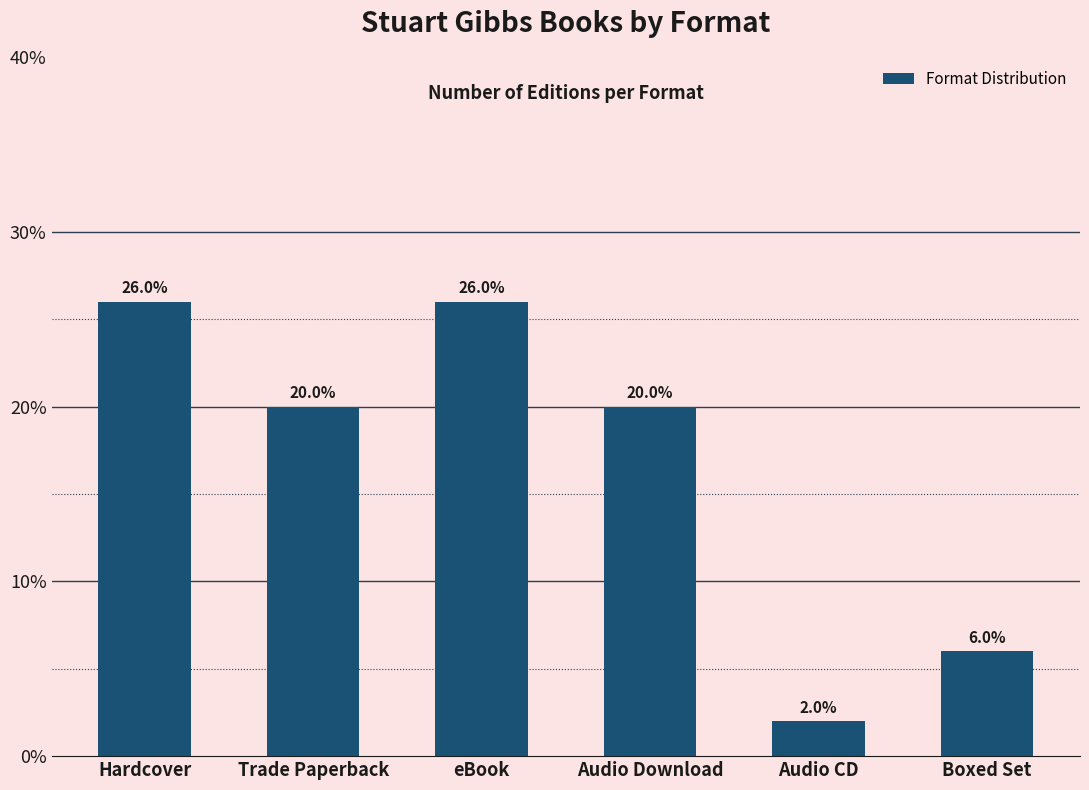

True or false: the data shows 9 at Audio Download.

False